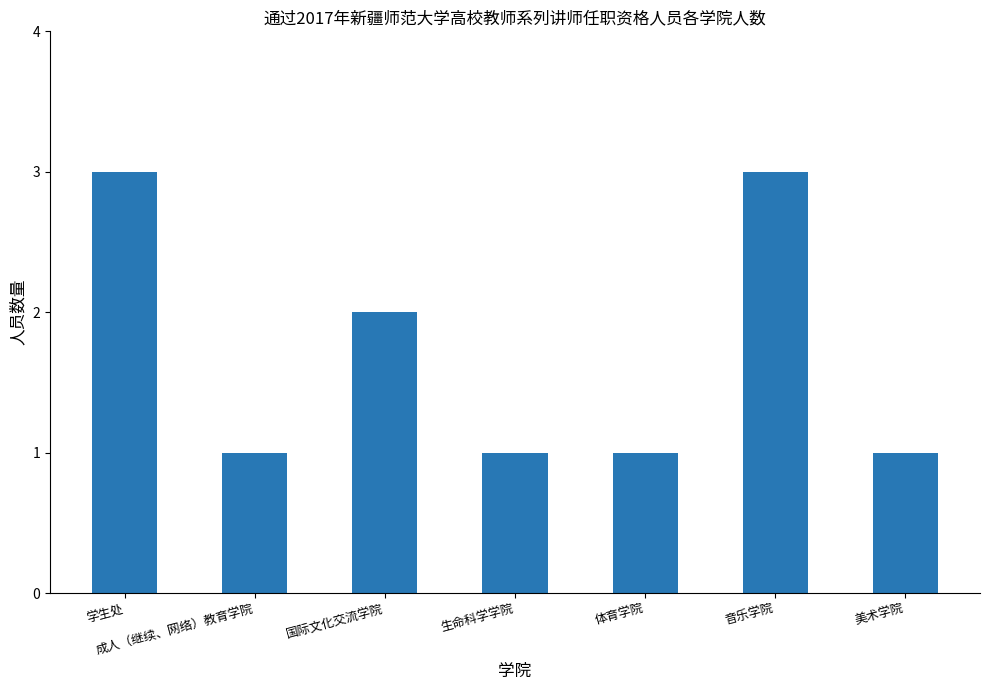

What is the sum of all values?

12